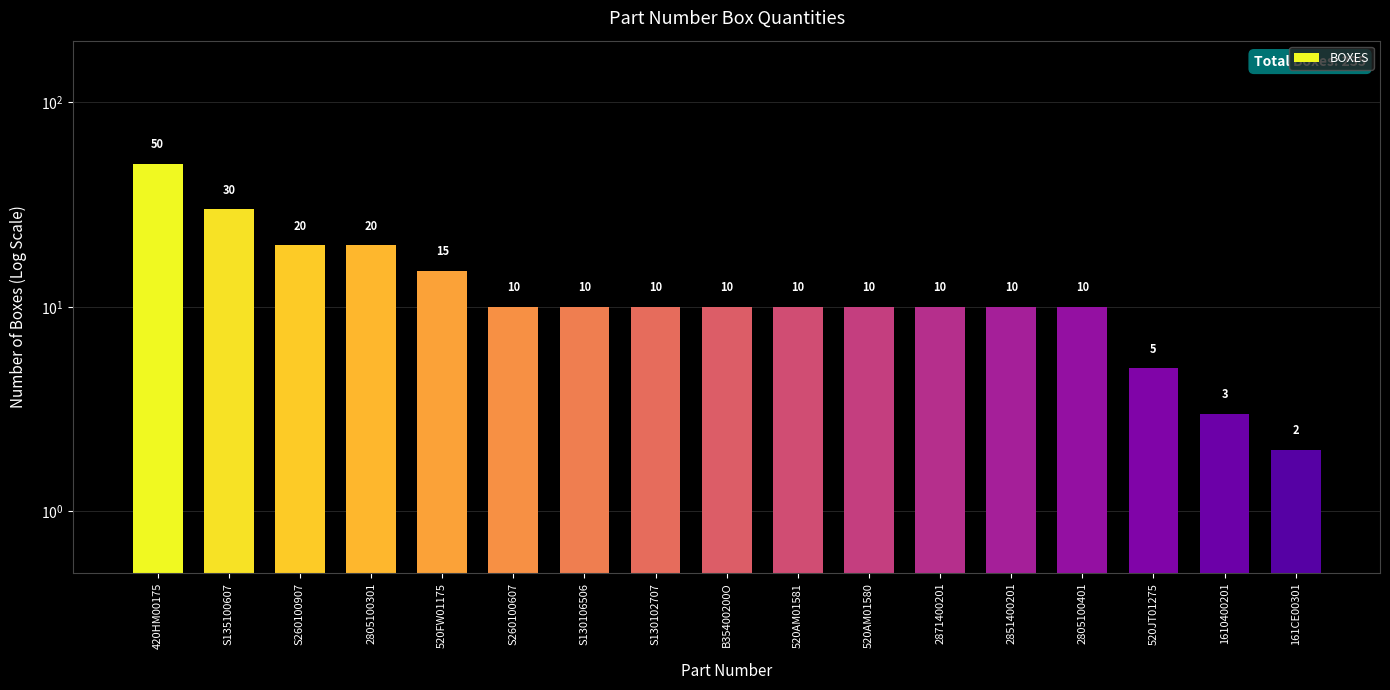

What is the greatest value displayed?

50